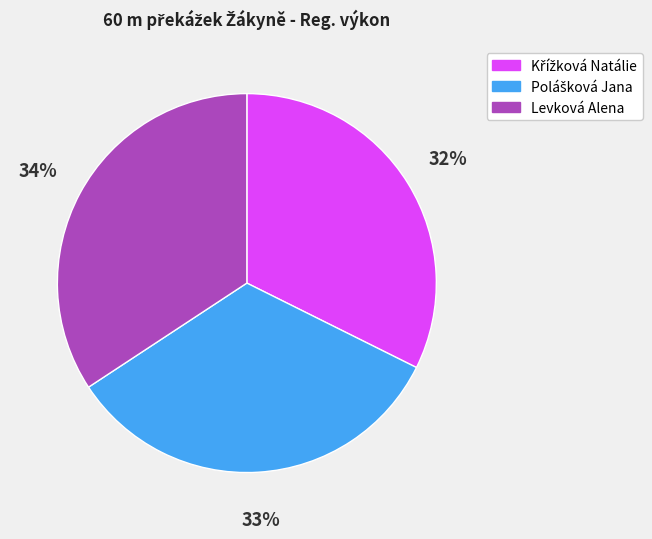

Is there a majority slice in this chart?

No